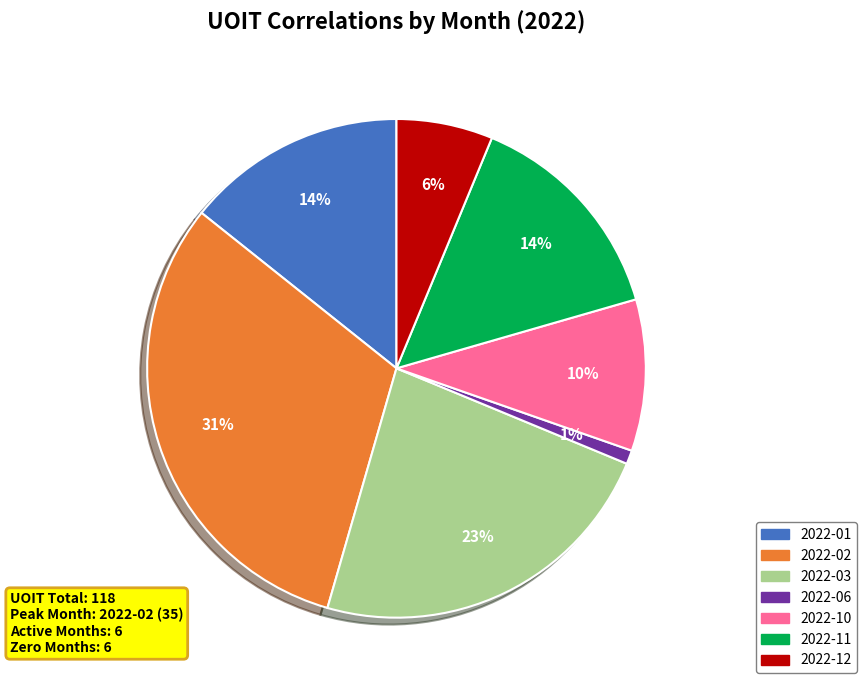

Is there a majority slice in this chart?

No